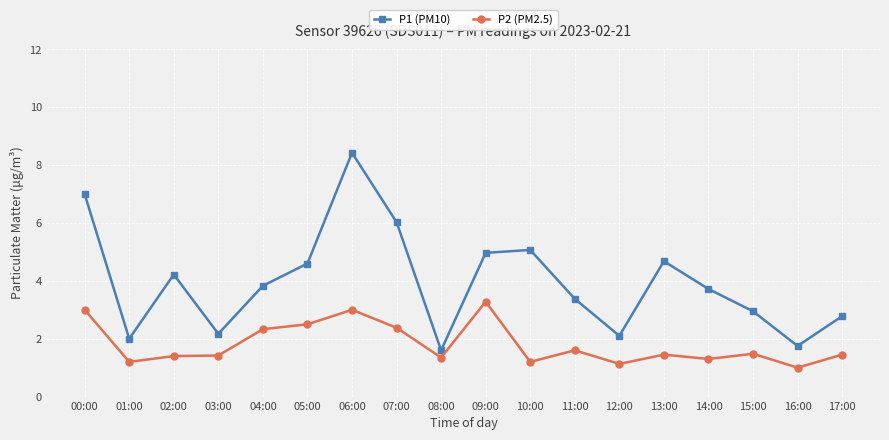

Rank the series by their average value, from lowest to highest.

P2 (PM2.5), P1 (PM10)